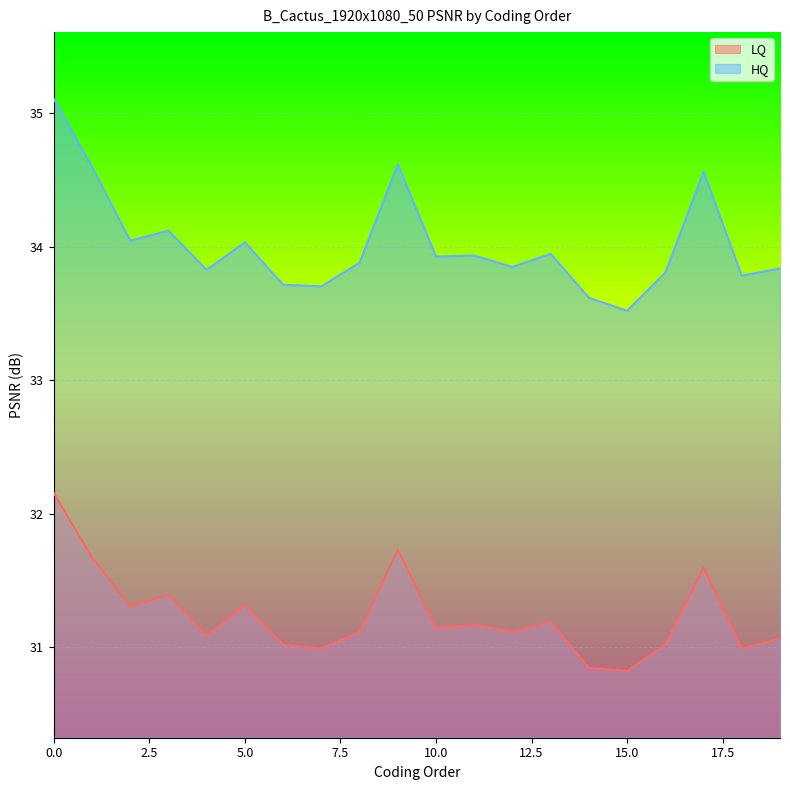

True or false: LQ has a value of 21.6 at 18.

False